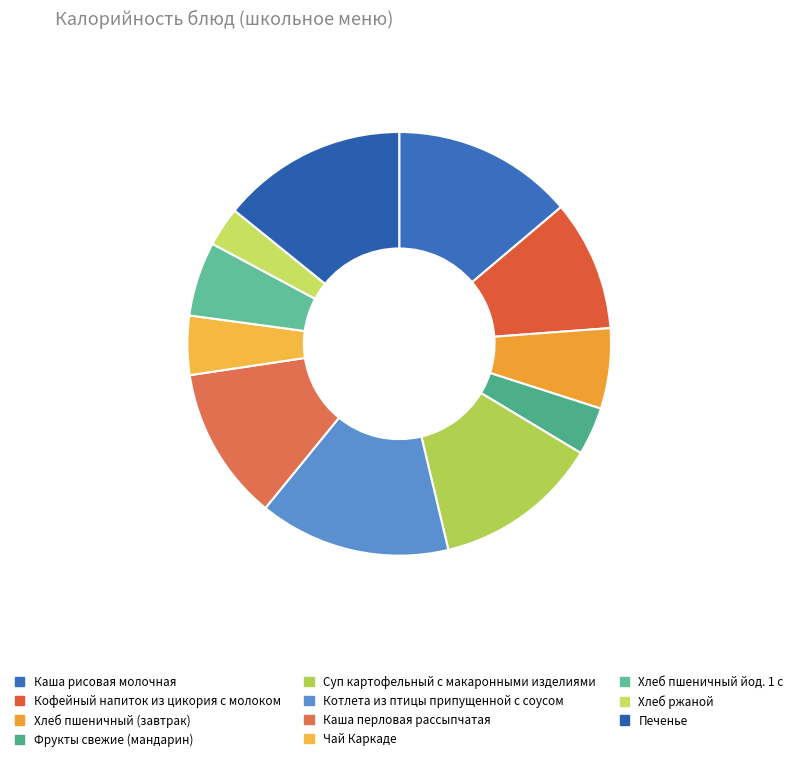

What is the largest slice in the pie chart?

Котлета из птицы припущенной с соусом